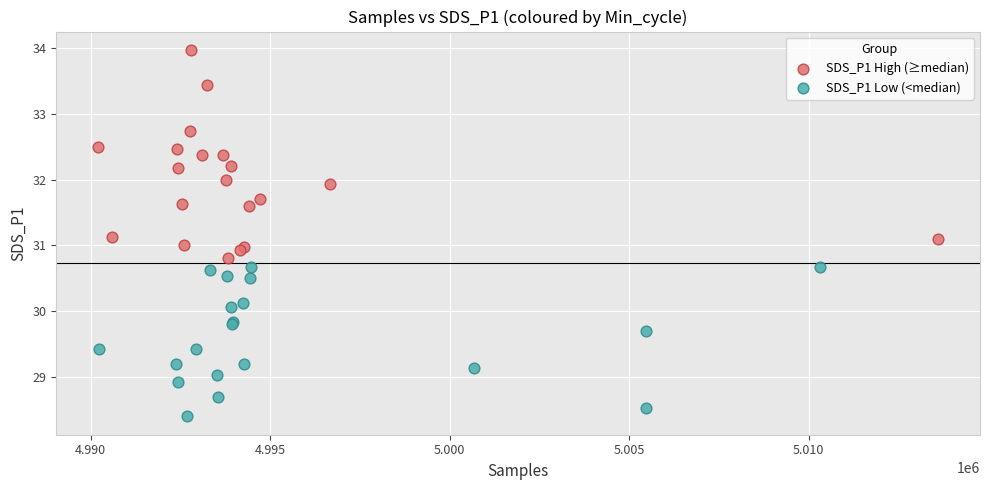

Which series has the widest spread of Y values?

SDS_P1 High (≥median)